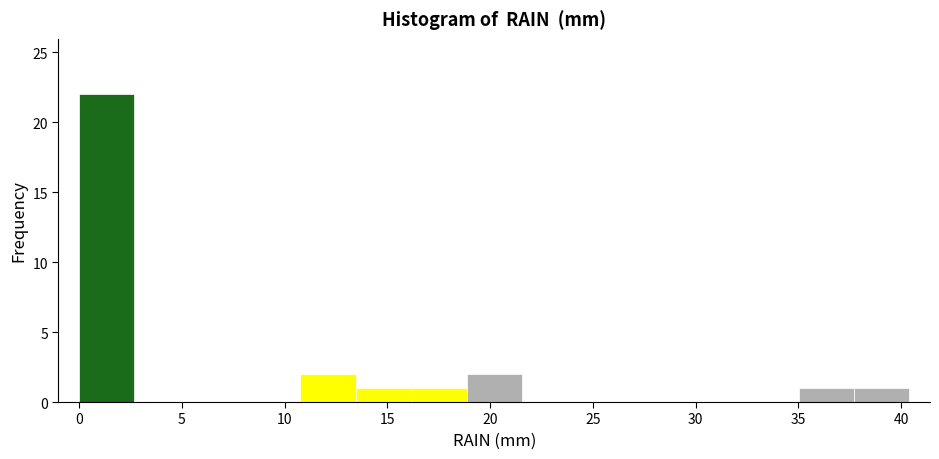

Over which range of the x-axis is the bar tallest?

0.0 to 2.5